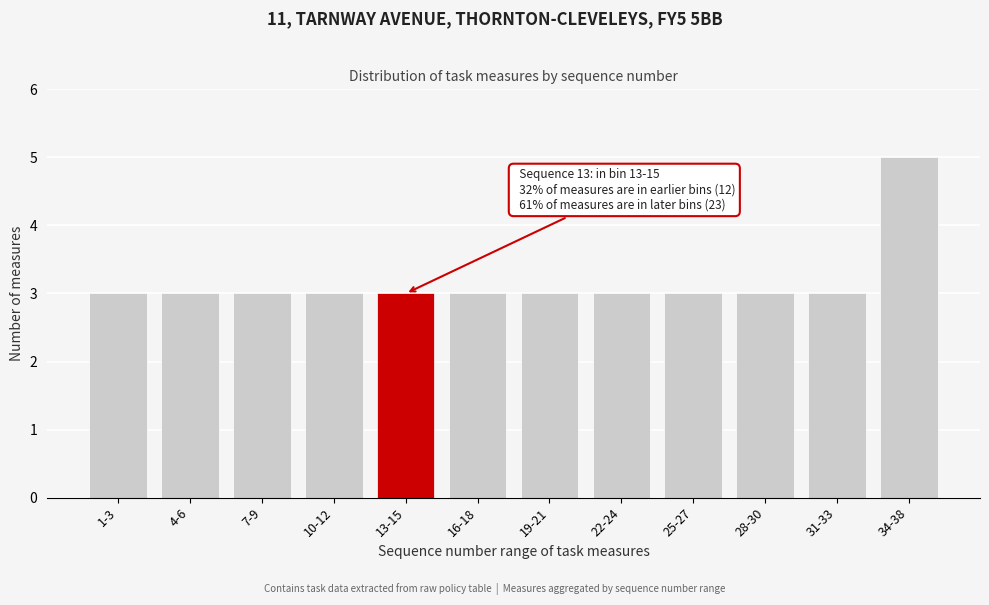

Reading left to right, list all the values displayed in this chart.

1-3=3	4-6=3	7-9=3	10-12=3	13-15=3	16-18=3	19-21=3	22-24=3	25-27=3	28-30=3	31-33=3	34-38=5